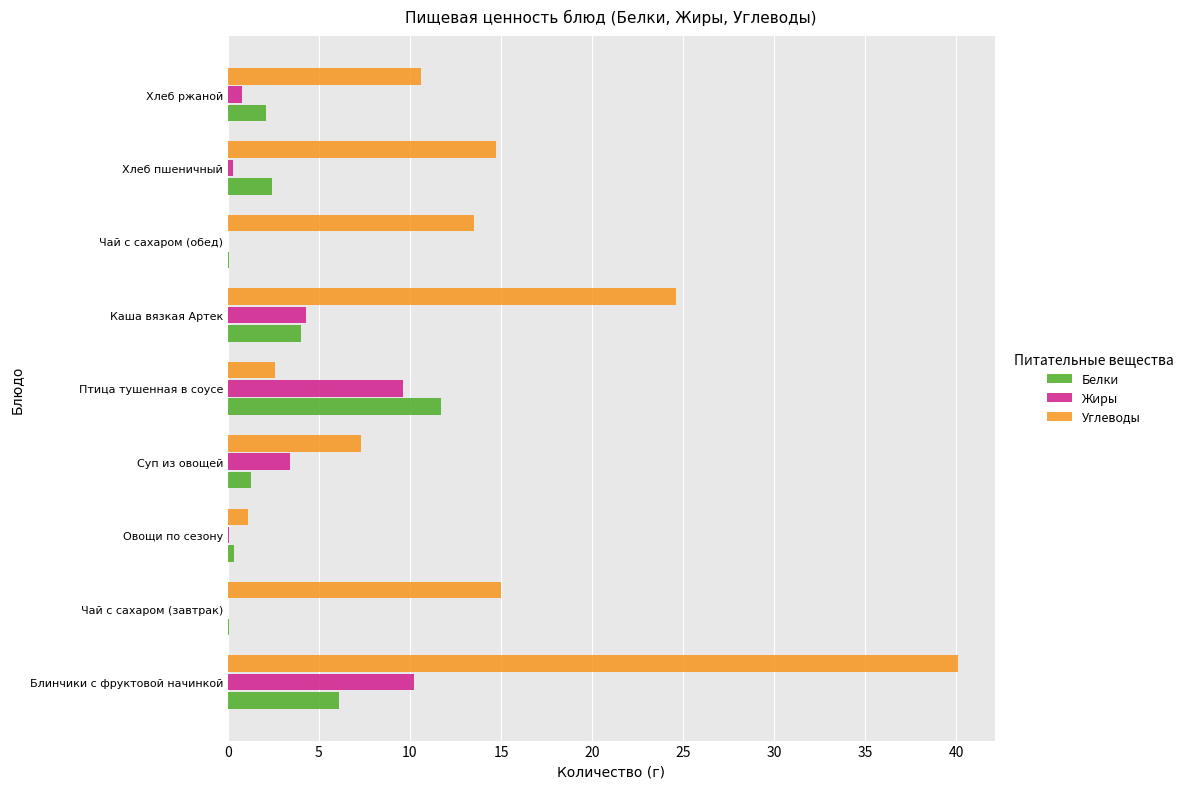

Between Блинчики с фруктовой начинкой and Хлеб ржаной, which series saw the biggest shift?

Углеводы